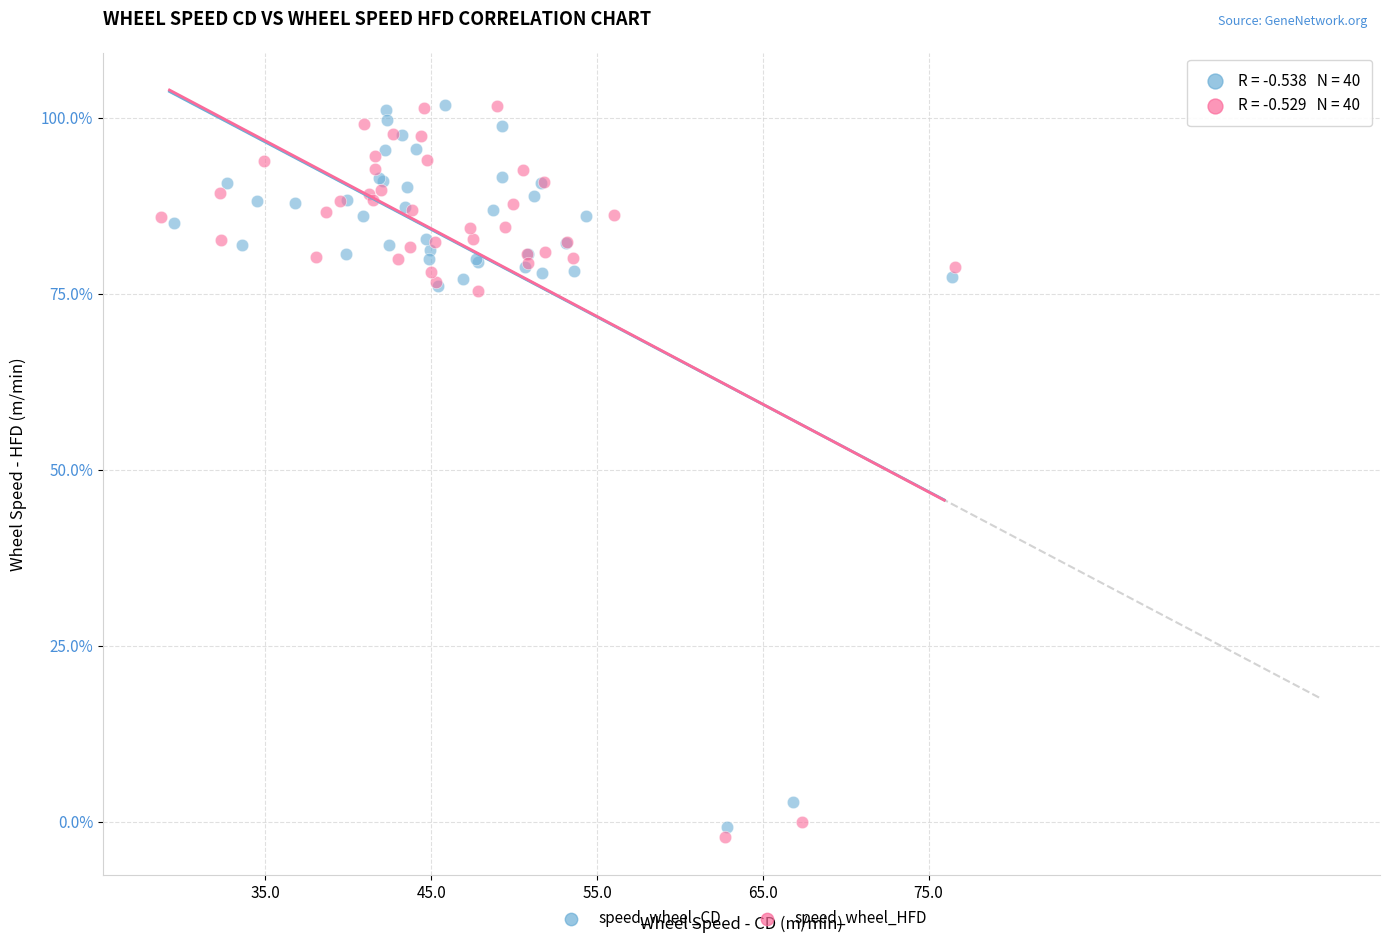

Which series has the widest spread of Y values?

speed_wheel_HFD